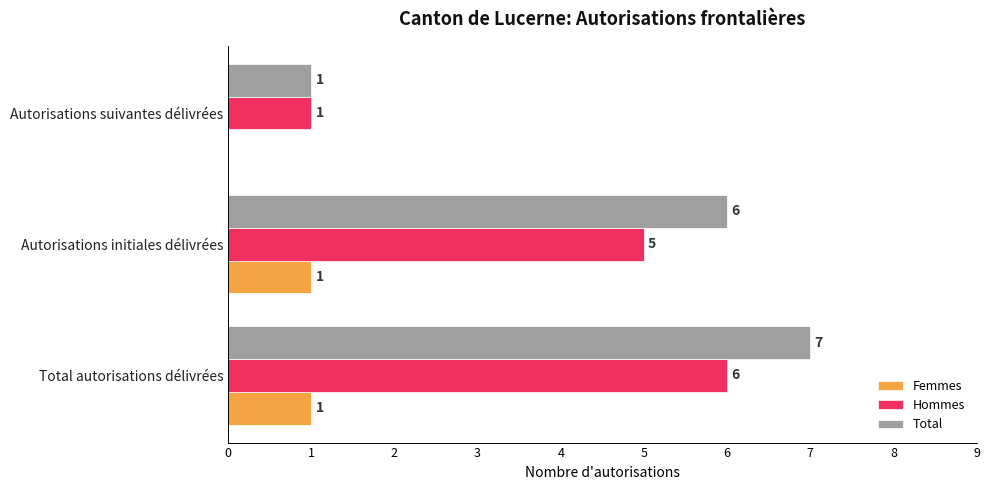

How many Hommes values are between 1 and 6?

3